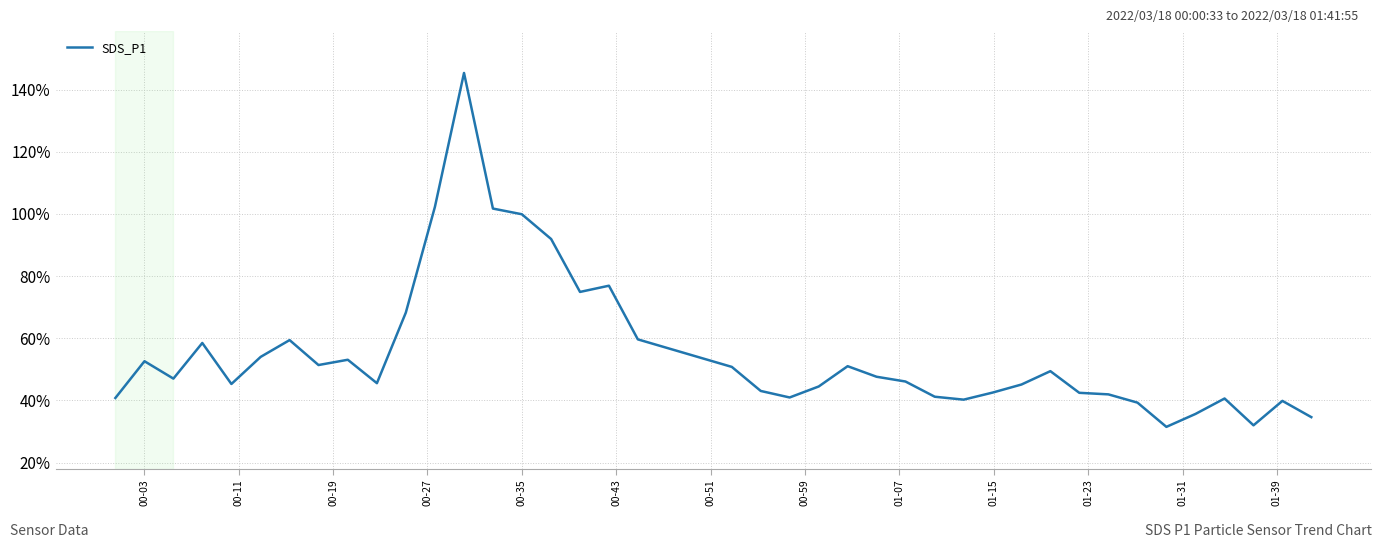

What is the maximum value shown in the chart?

145.4